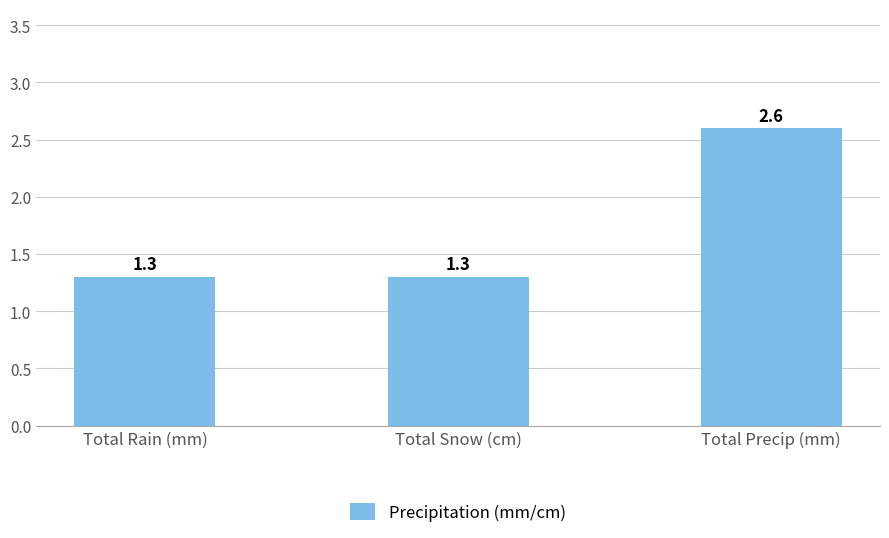

Between Total Snow (cm) and Total Precip (mm), which is larger?

Total Precip (mm)